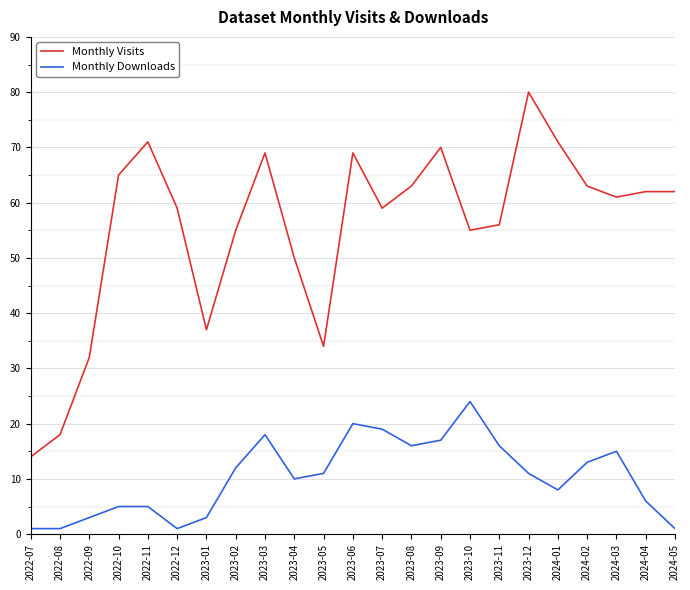

True or false: Monthly Visits and Monthly Downloads cross at least once.

False